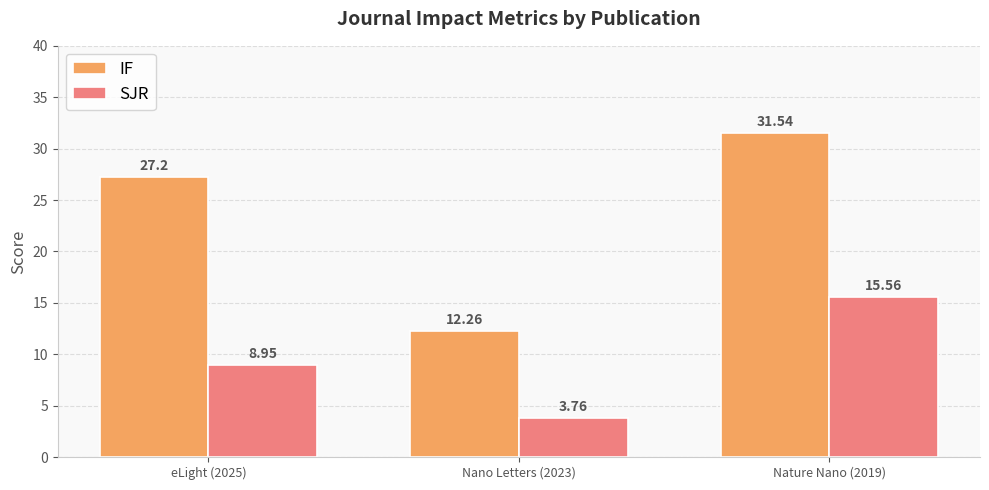

What is the approximate value of IF at eLight (2025)?

27.2